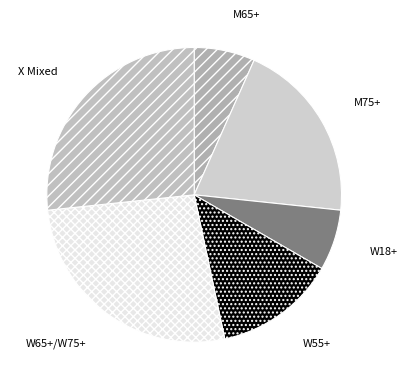

How many slices are in this pie chart?

6